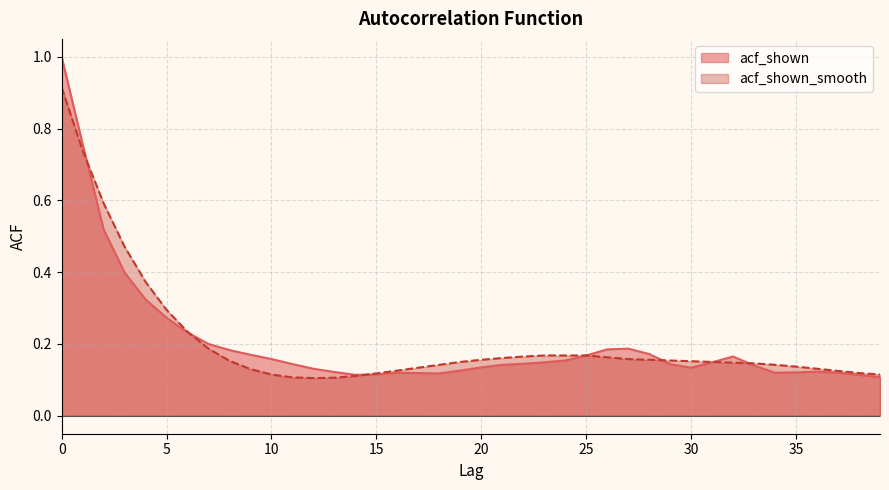

List the series in order of their peak value, lowest first.

acf_shown_smooth, acf_shown